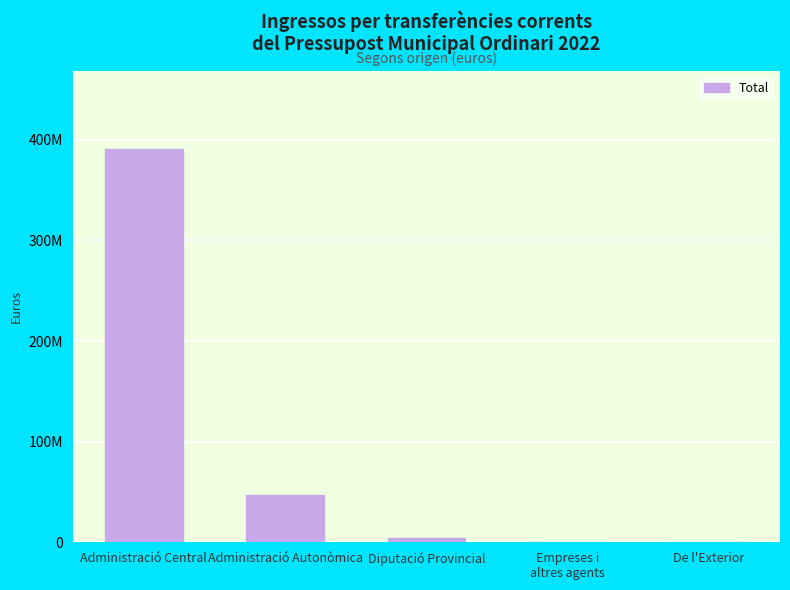

What is the difference between the values at De l'Exterior and Diputació Provincial?

3526097.3